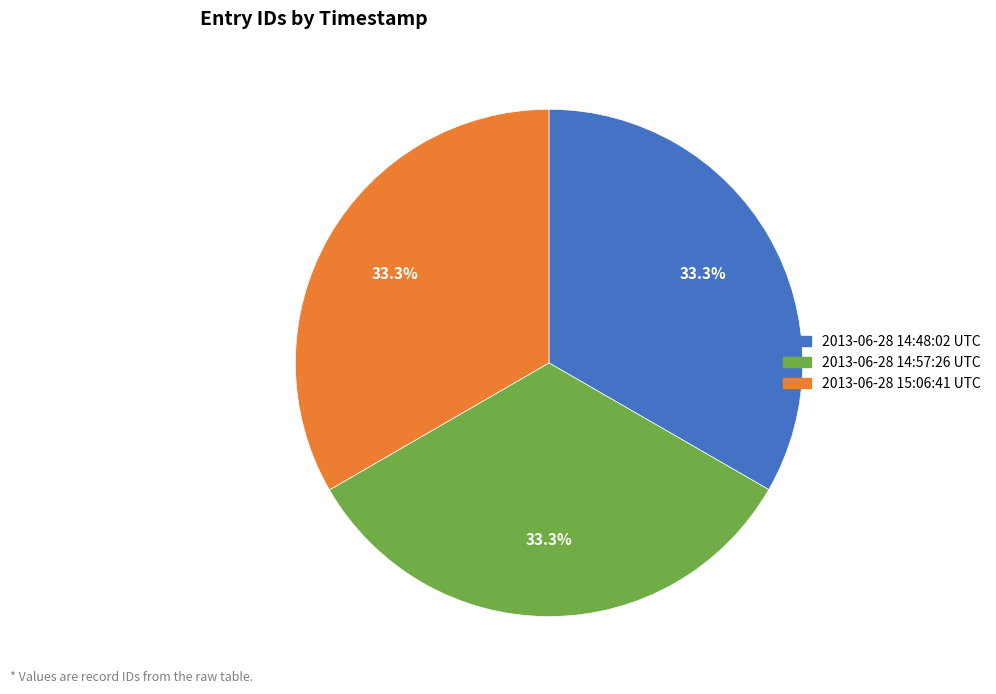

What percentage is the 2013-06-28 14:57:26 UTC slice, to the nearest percent?

33%